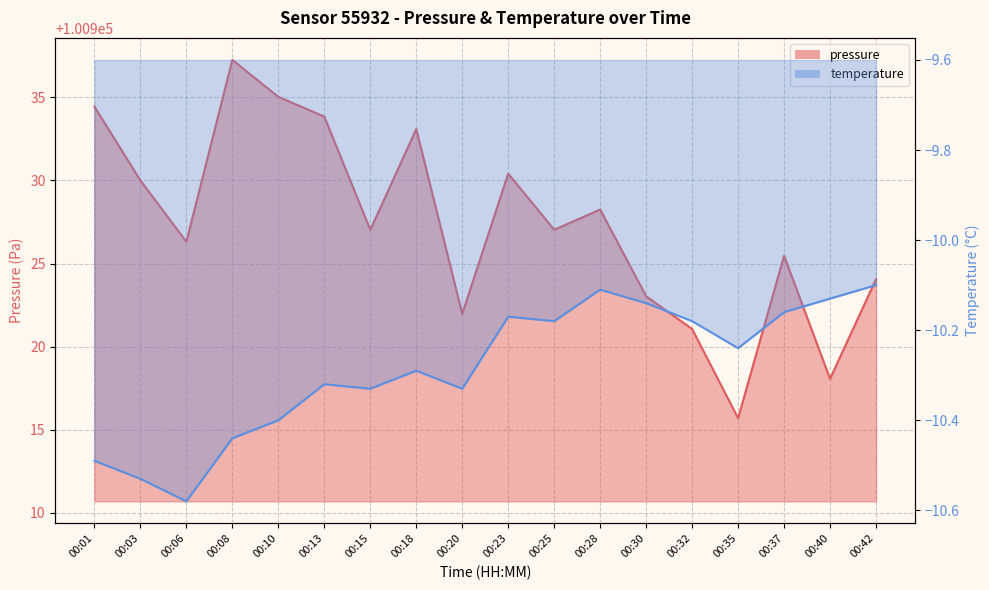

True or false: temperature and pressure intersect in this chart.

False